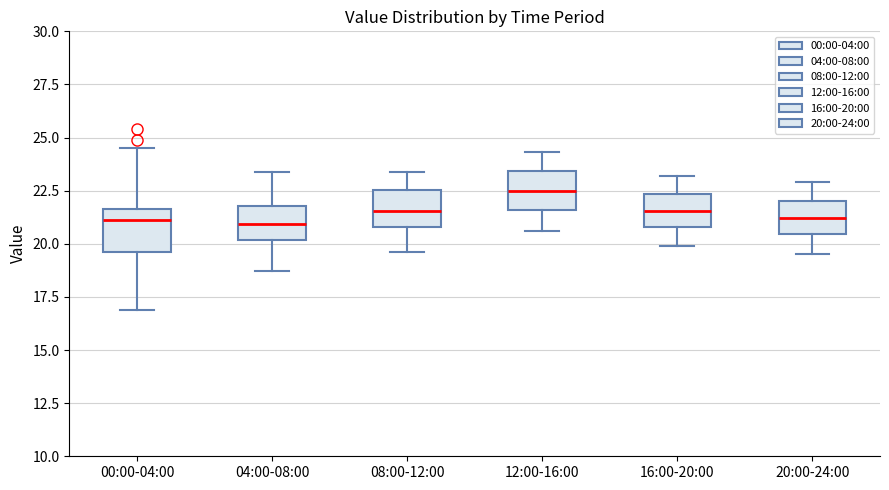

Reading left to right, read every box against the y-axis: the position of its median line, the range the box covers, and the ends of its whiskers. The values are not printed on the chart, so give them approximately, as read against the axis.

00:00-04:00: median 21.0, box 19.5 to 21.5, whiskers 17.0 to 24.5
04:00-08:00: median 21.0, box 20.0 to 22.0, whiskers 18.5 to 23.5
08:00-12:00: median 21.5, box 21.0 to 22.5, whiskers 19.5 to 23.5
12:00-16:00: median 22.5, box 21.5 to 23.5, whiskers 20.5 to 24.5
16:00-20:00: median 21.5, box 21.0 to 22.5, whiskers 20.0 to 23.0
20:00-24:00: median 21.0, box 20.5 to 22.0, whiskers 19.5 to 23.0